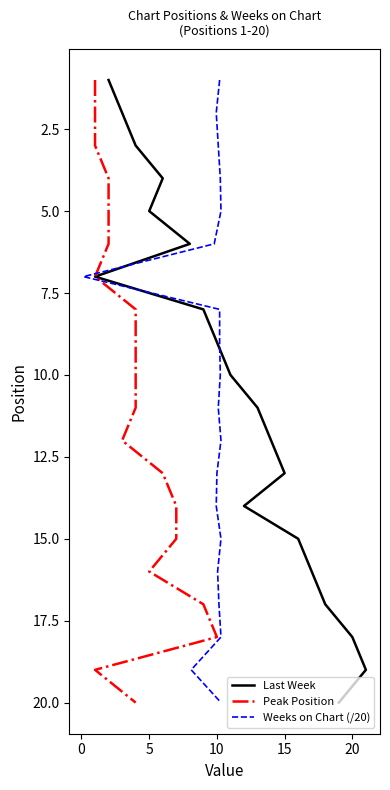

Which series has the largest range (max minus min)?

Last Week